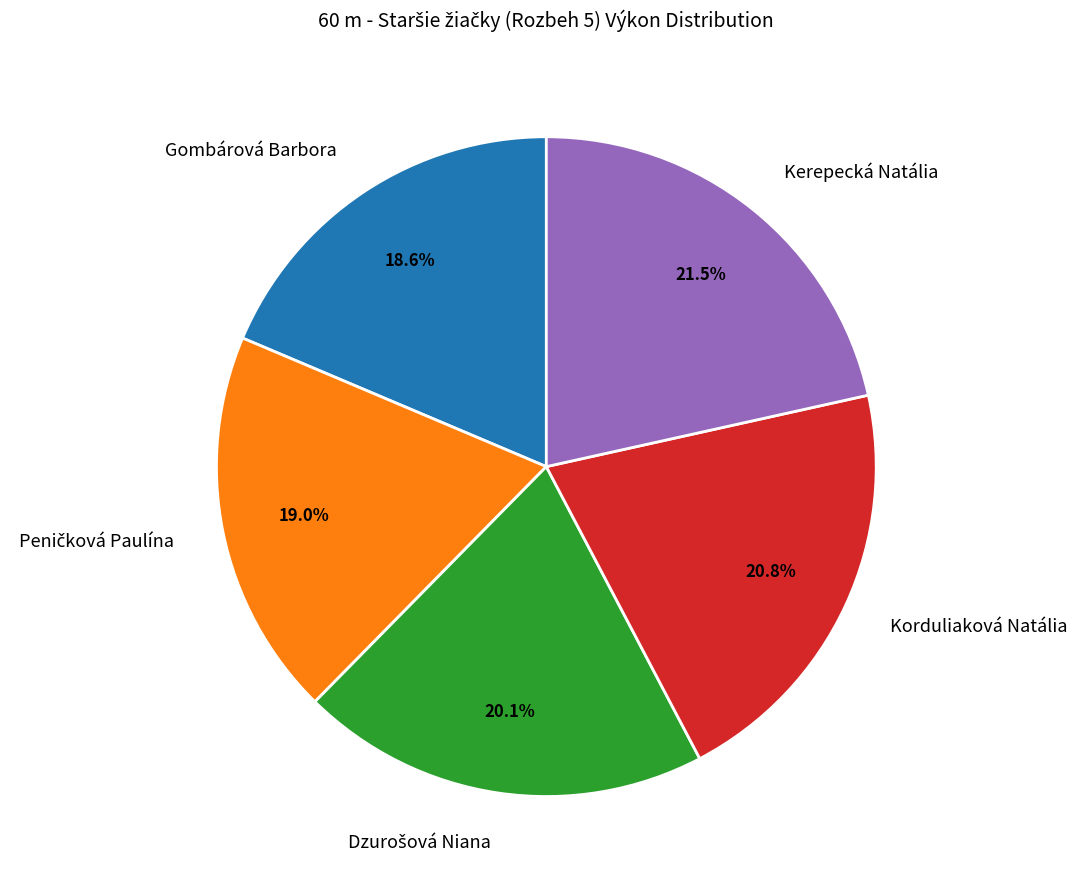

Which slice is the largest?

Kerepecká Natália